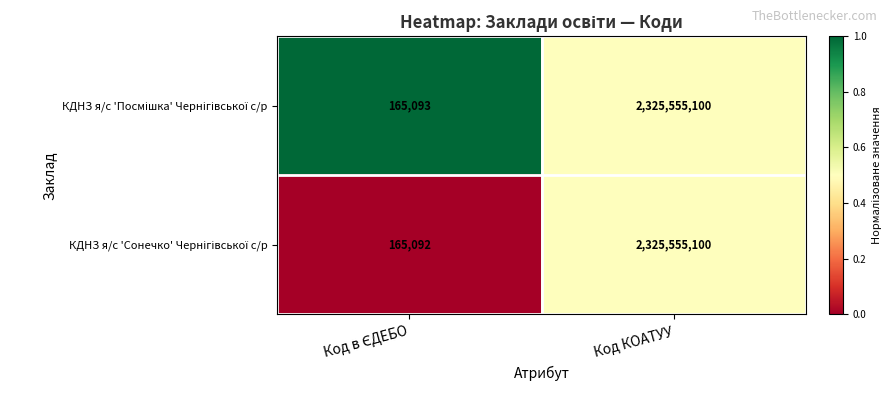

What is the greatest value displayed?

2325555100